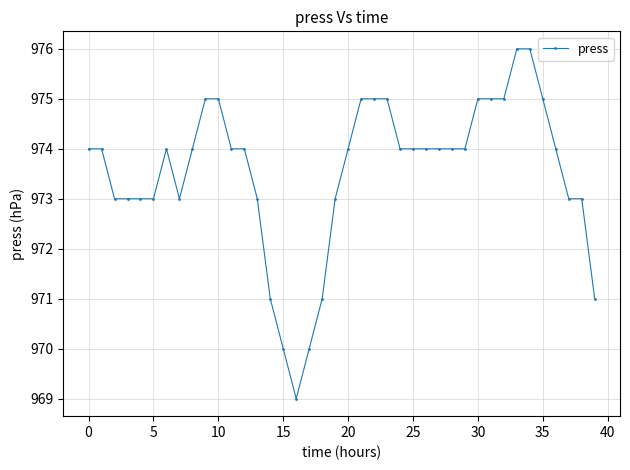

What is the minimum value shown in the chart?

969